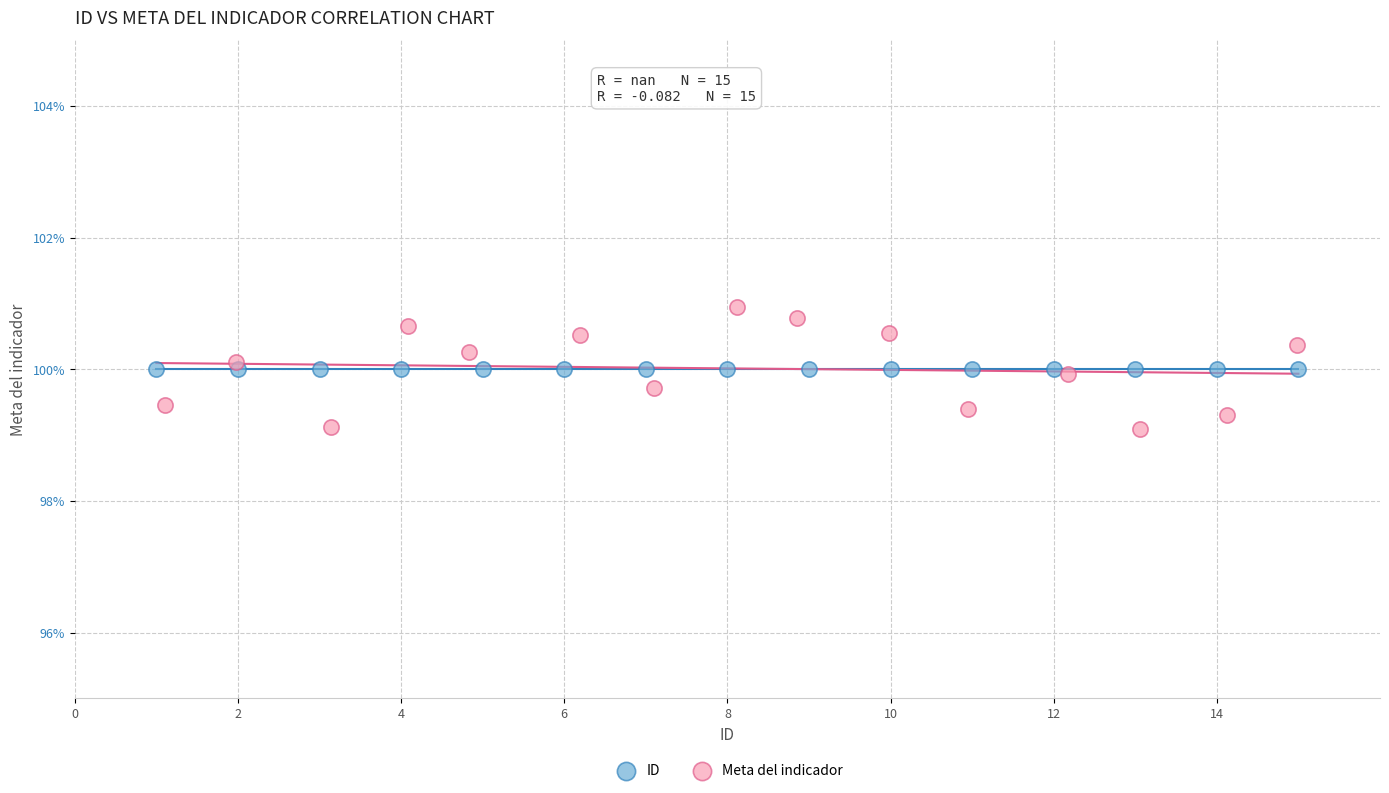

Which series contains the lowest Y value?

Meta del indicador